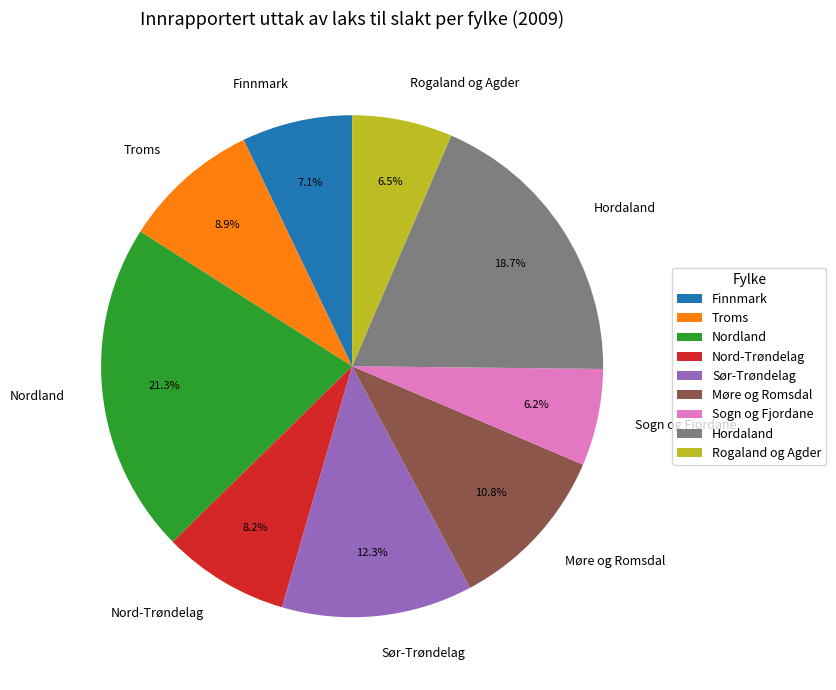

What is the ratio of the value at Nord-Trøndelag to the value at Sør-Trøndelag?

0.7